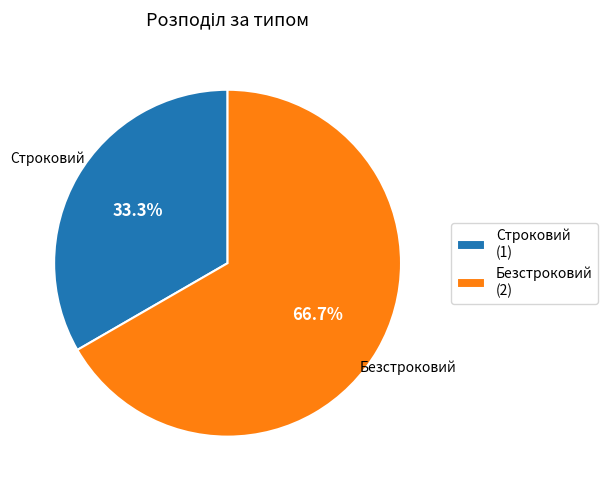

Which slice is the smallest?

Строковий